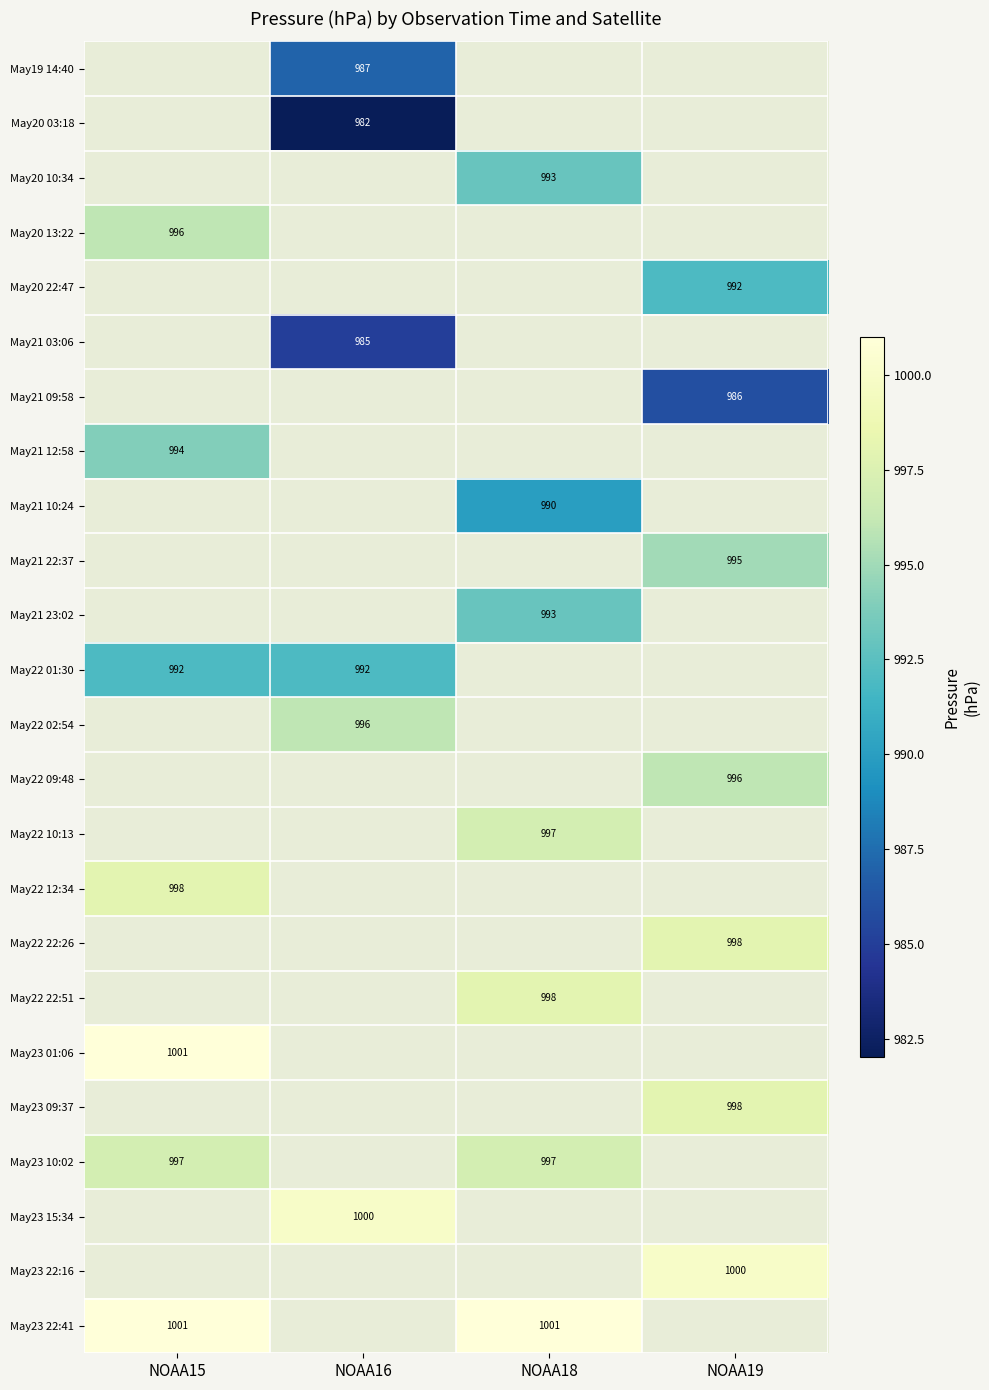

Is it true that May23 10:02 equals 374 at NOAA15?

False